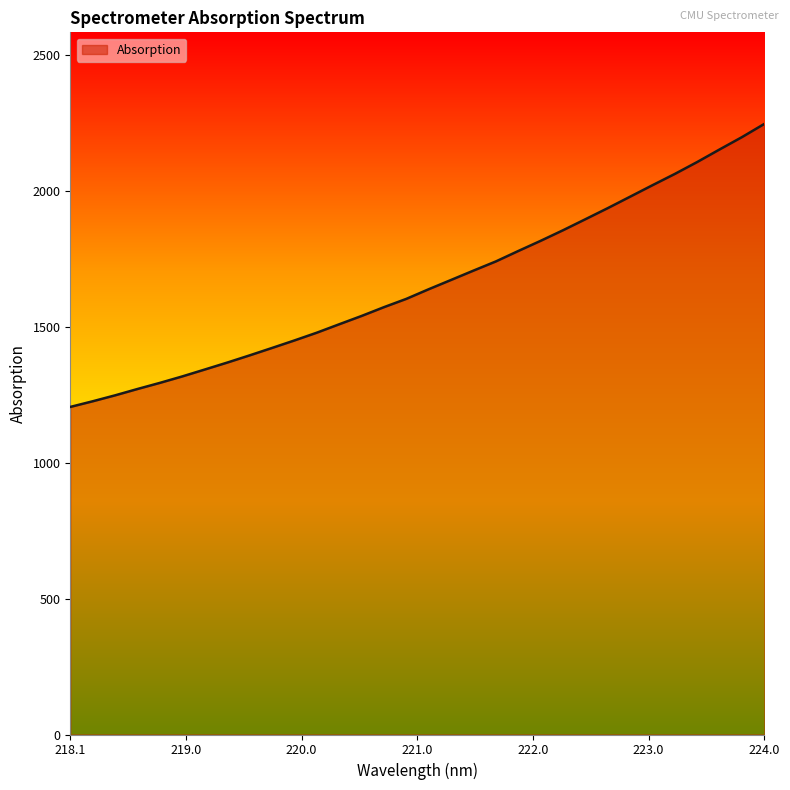

True or false: the data has more than 0 interior local peaks.

False